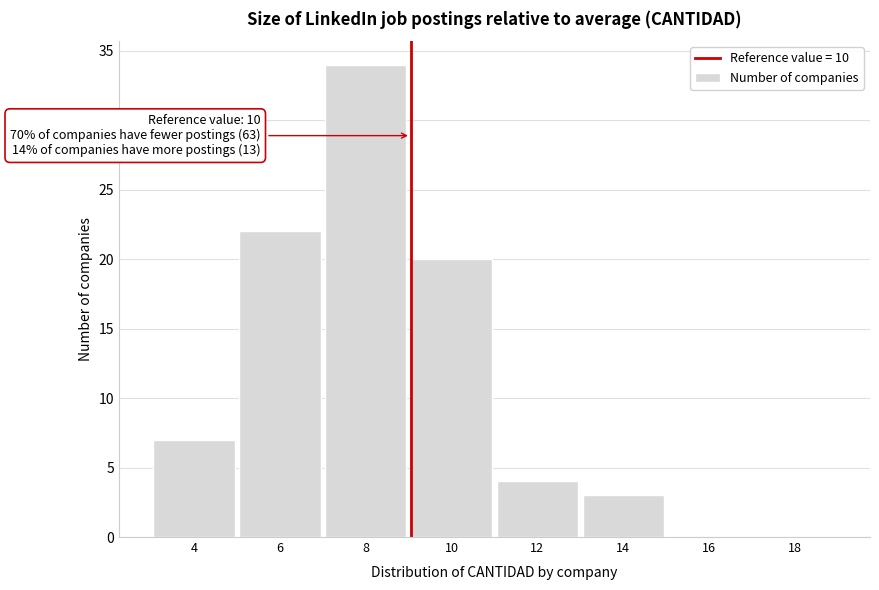

Reading left to right, list all the values displayed in this chart.

4=7	6=22	8=34	10=20	12=4	14=3	16=0	18=0